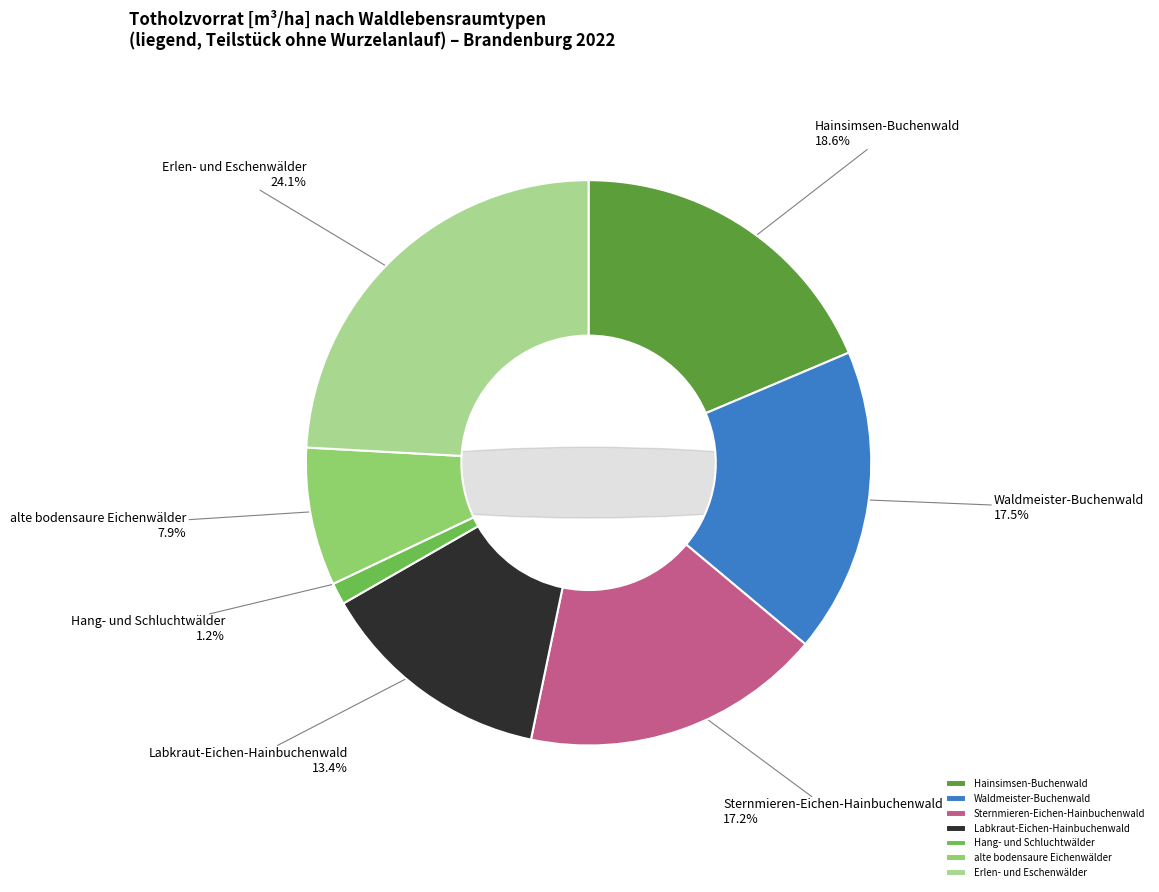

How many slices are in this pie chart?

7